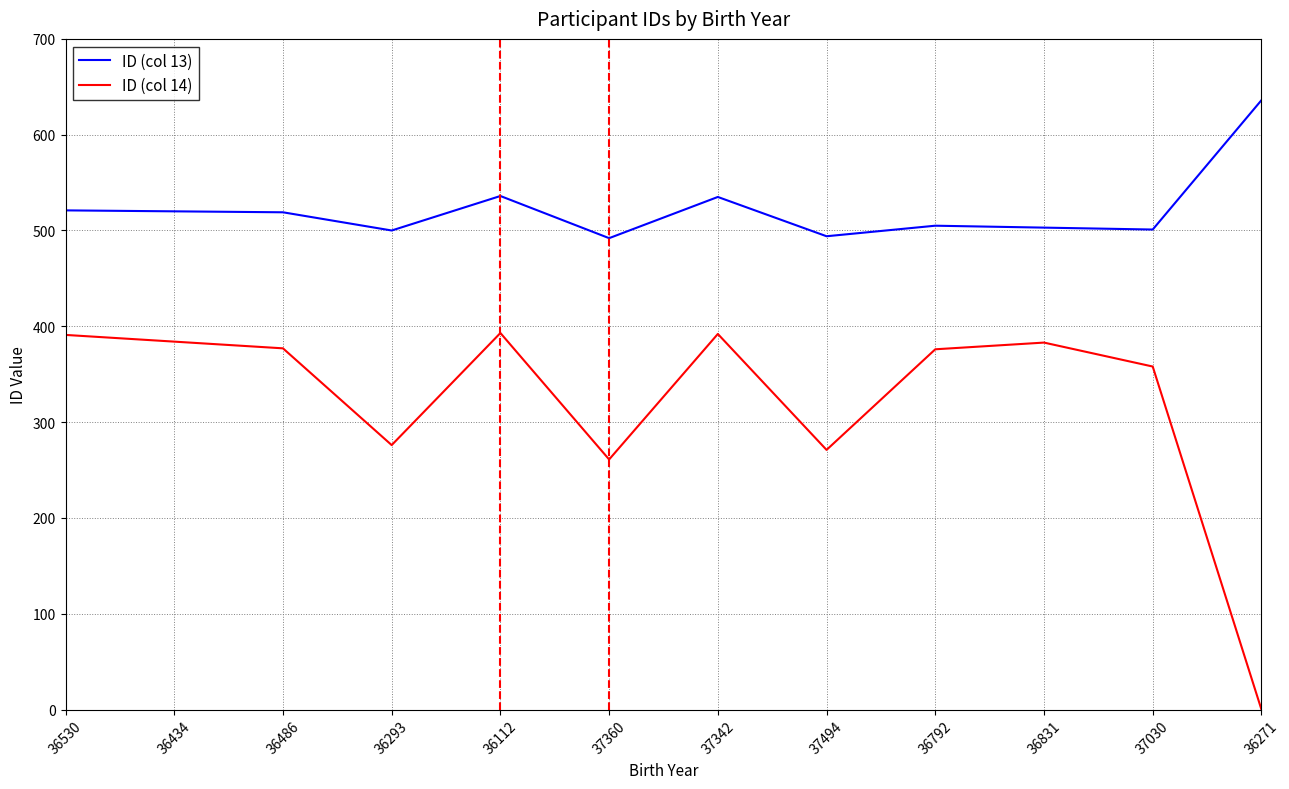

What are all the series names shown in the legend?

ID (col 13), ID (col 14)